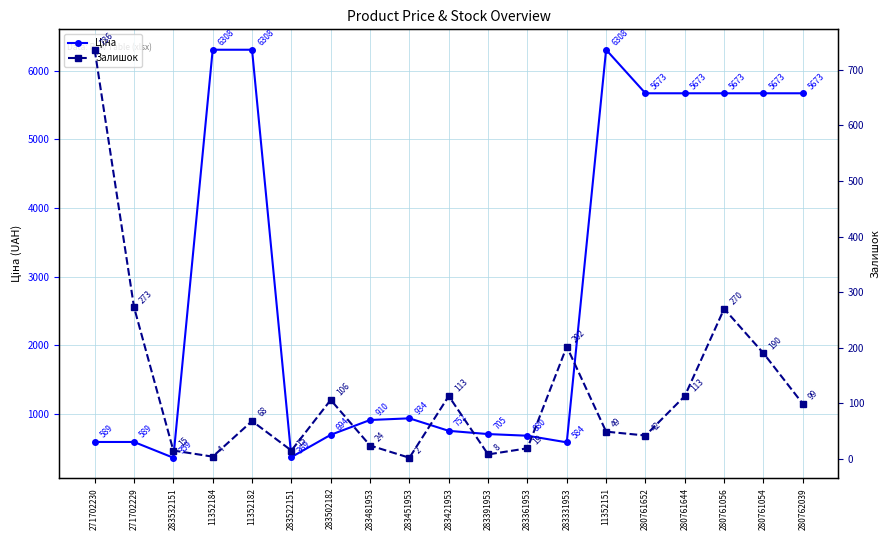

At how many categories does at least one series exceed 3416?

8